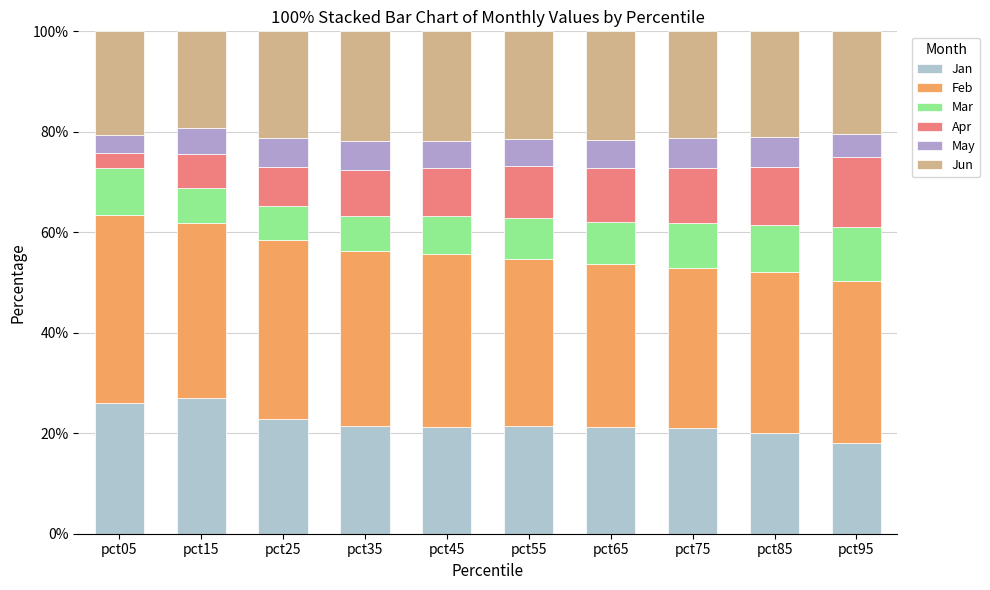

How many distinct data groups are displayed?

6